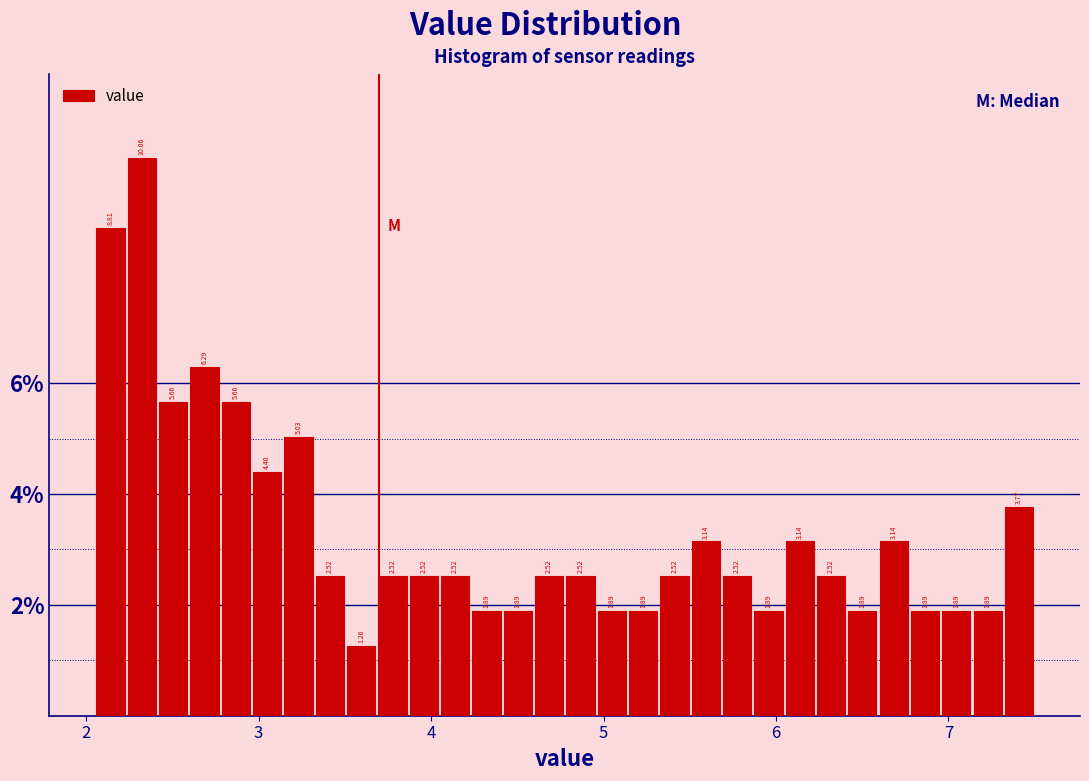

Around what value on the x-axis is the tallest bar? Give the approximate position of its centre, as read against the axis.

2.3